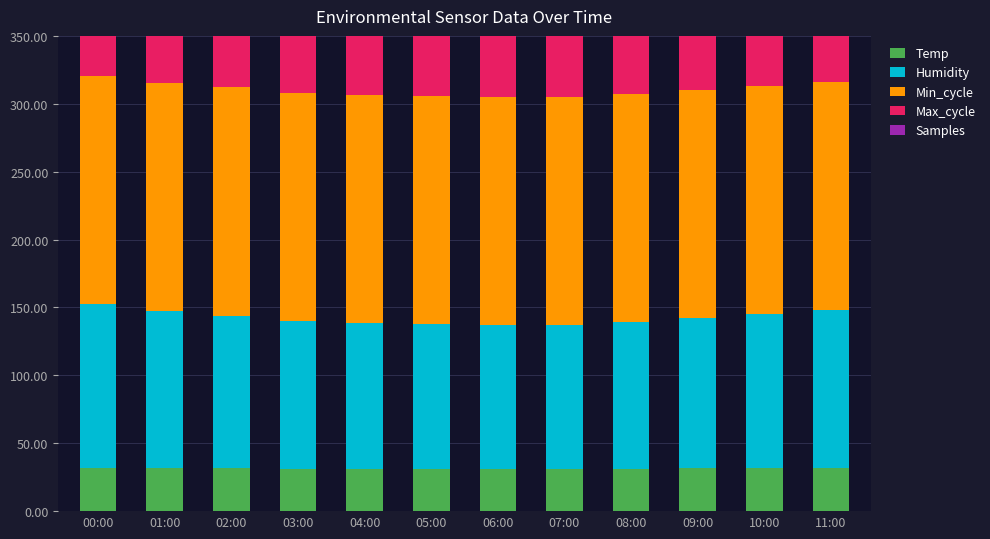

Reading left to right, list all the values displayed in this chart.

Temp: 31.7	31.7	31.5	31.2	31.0	30.9	30.8	30.9	31.2	31.5	31.8	32.0
Humidity: 121.1	115.4	112.5	108.7	107.6	106.6	106.0	106.4	108.4	110.7	113.4	115.9
Min_cycle: 168.0	168.0	168.0	168.0	168.0	168.0	168.0	168.0	168.0	168.0	168.0	168.0
Max_cycle: 75.5	74.9	74.8	74.4	74.5	74.6	74.7	74.9	75.0	75.2	75.4	75.5
Samples: 50.8	51.2	51.2	51.2	51.2	51.1	51.1	51.1	51.2	51.2	51.2	51.2